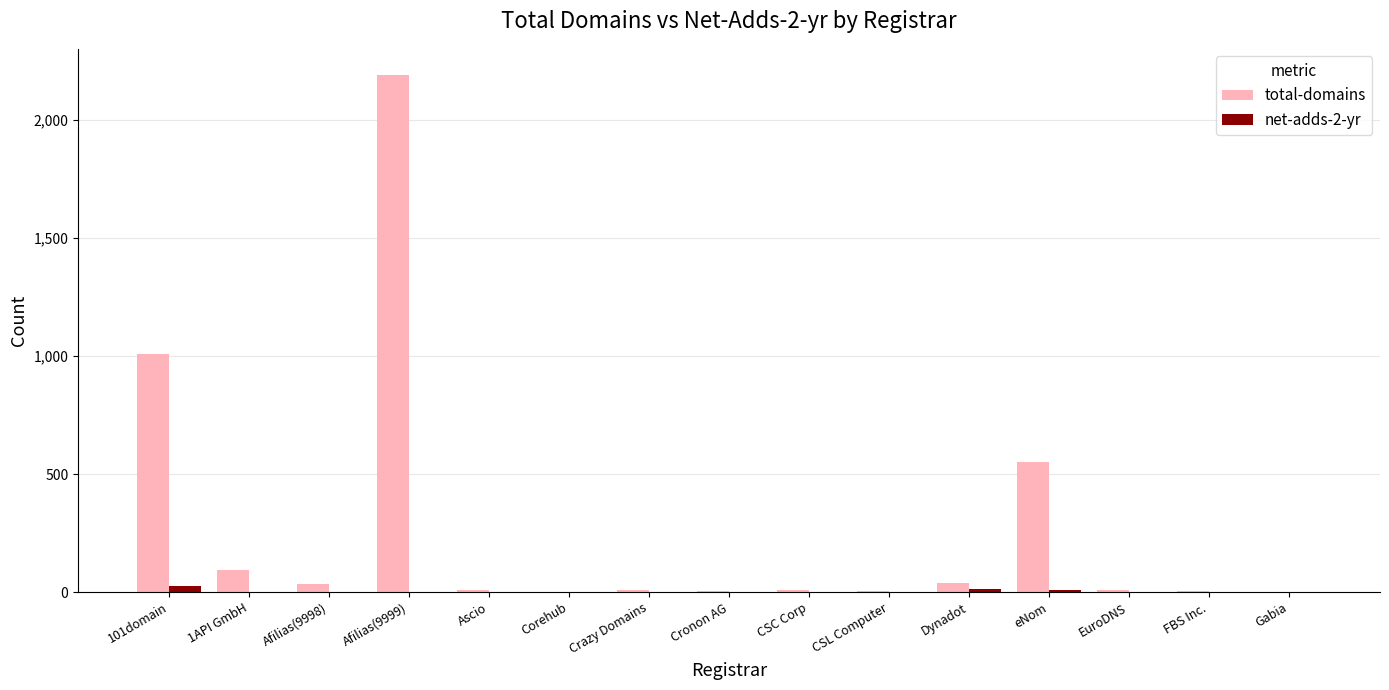

How many data points in net-adds-2-yr are above 0?

4